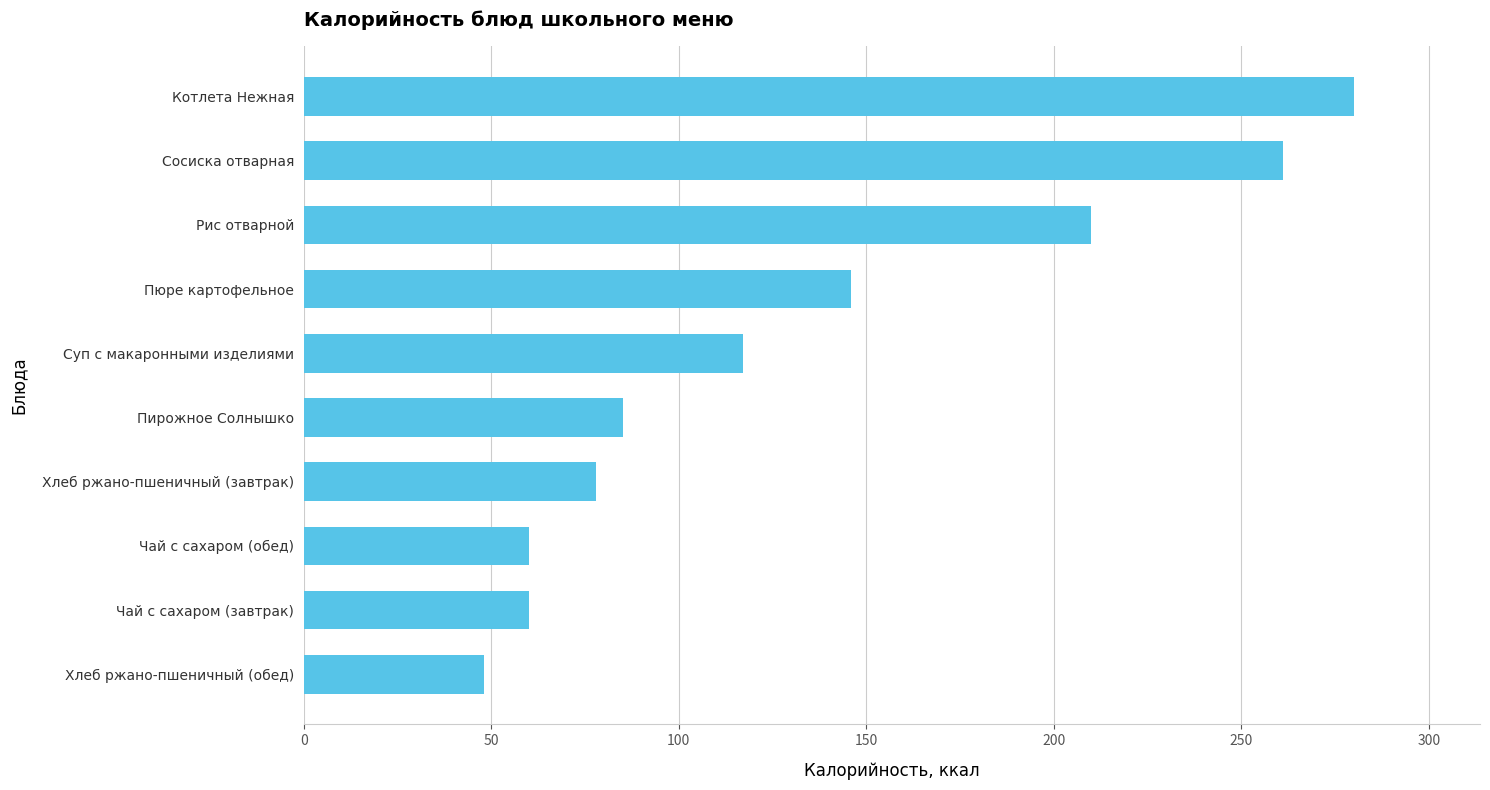

What is the difference between the values at Рис отварной and Сосиска отварная?

51